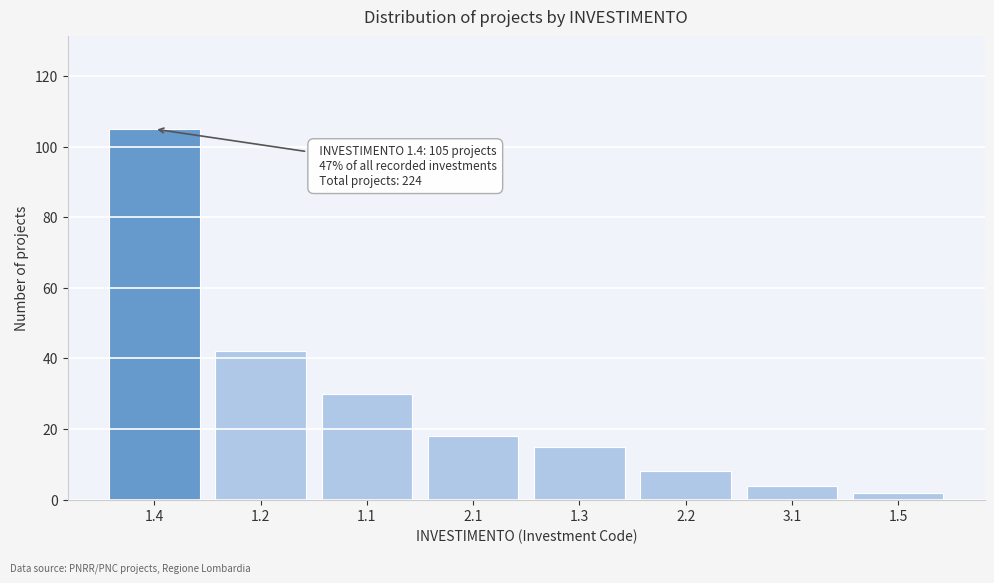

Reading right to left, list all the values displayed in this chart.

2	4	8	15	18	30	42	105